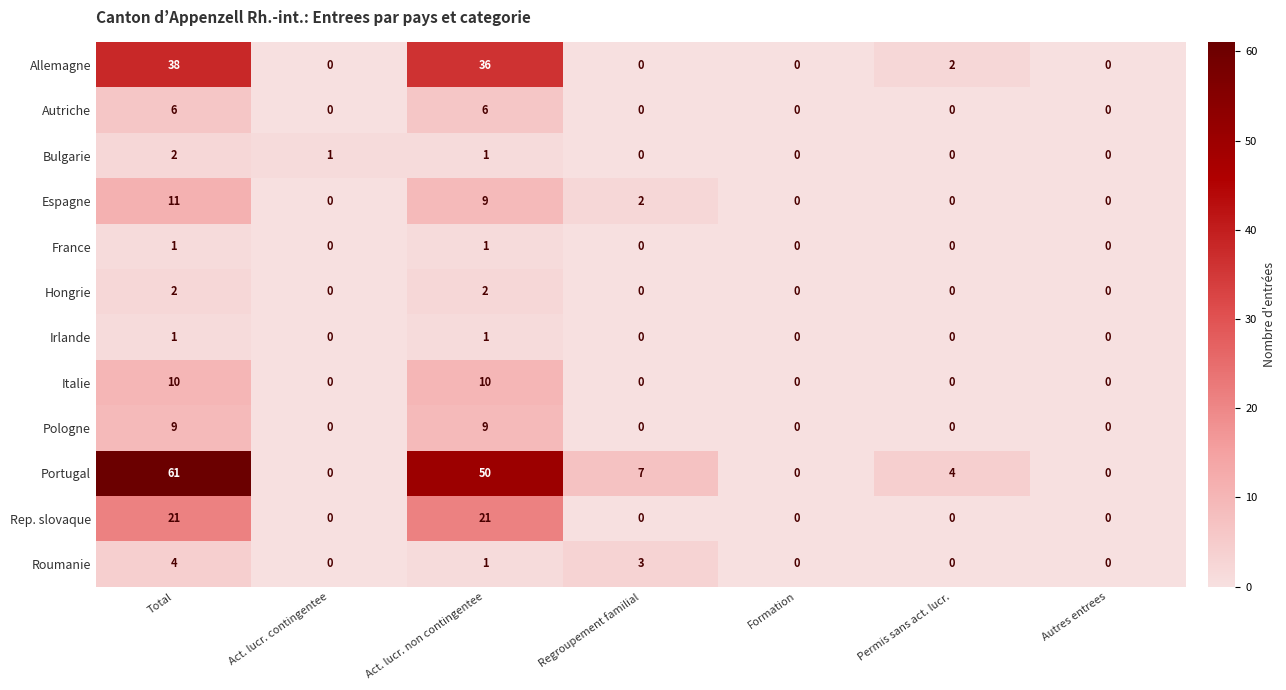

What is the total value across all series at Permis sans act. lucr.?

6